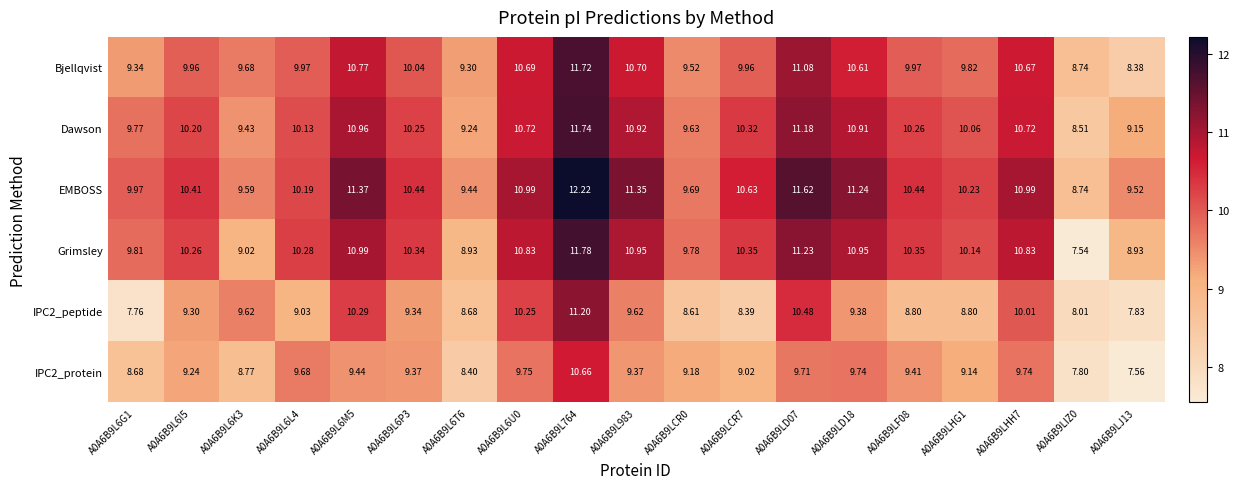

Which series has the widest spread of values?

Grimsley